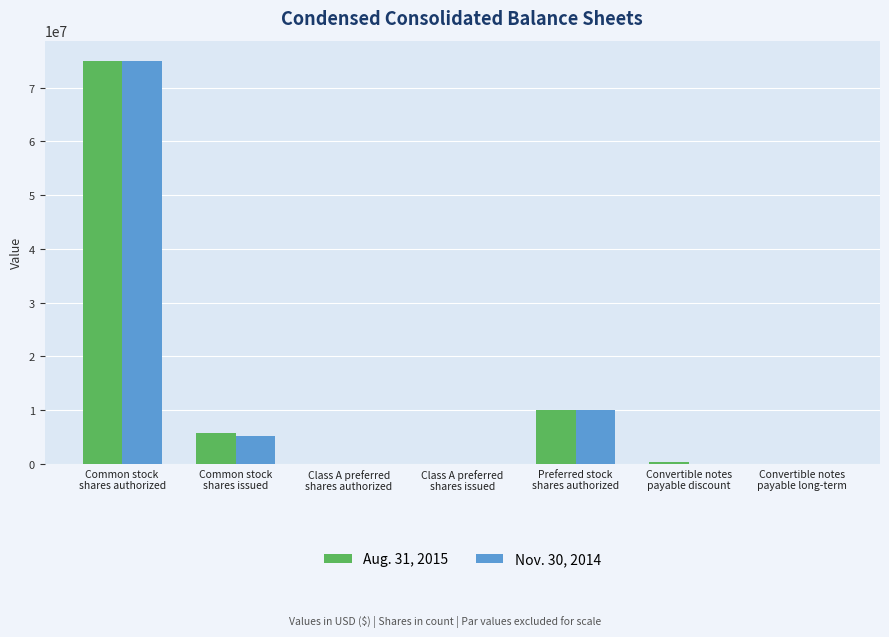

What is the maximum value shown in the chart?

75000000